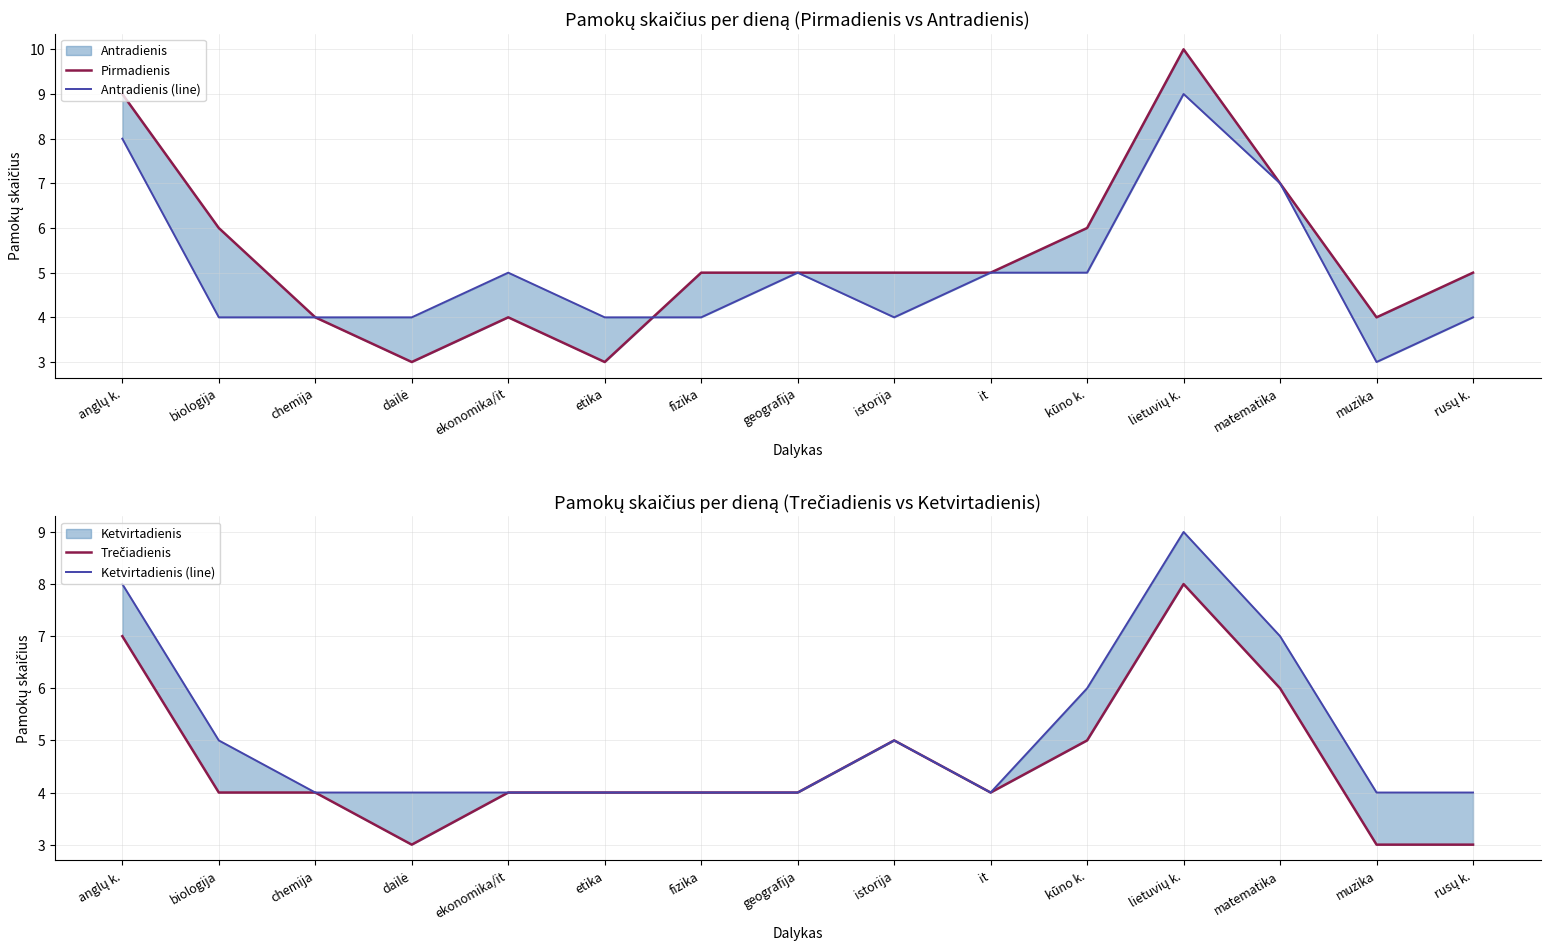

Reading left to right, transcribe all the data shown in this chart.

Pirmadienis: 9	6	4	3	4	3	5	5	5	5	6	10	7	4	5
Antradienis (line): 8	4	4	4	5	4	4	5	4	5	5	9	7	3	4
Trečiadienis: 7	4	4	3	4	4	4	4	5	4	5	8	6	3	3
Ketvirtadienis (line): 8	5	4	4	4	4	4	4	5	4	6	9	7	4	4